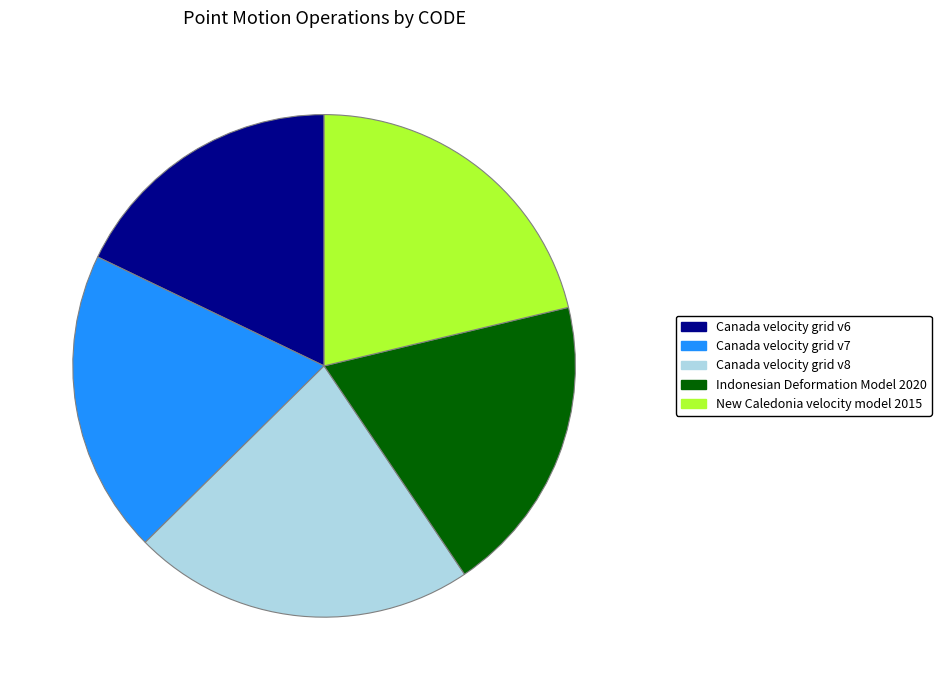

Which slice is the smallest?

Canada velocity grid v6